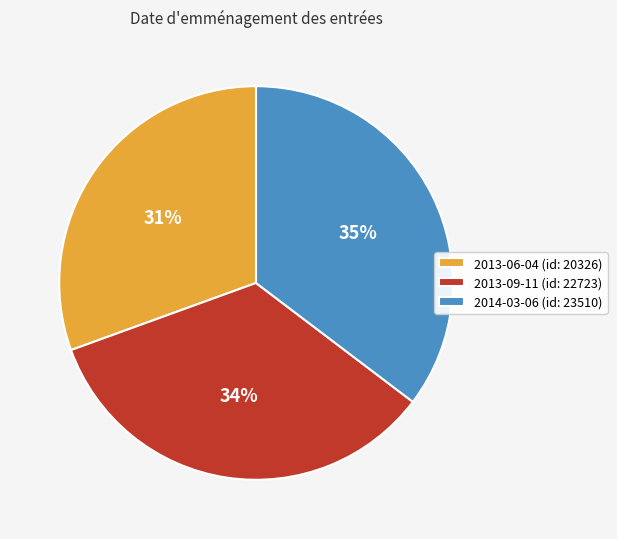

To the nearest percent, what is the average slice percentage?

33%